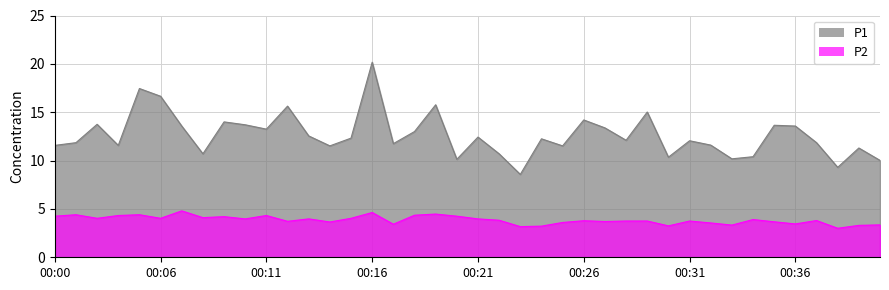

What is the difference between the maximum and minimum values in the P1 series?

11.6